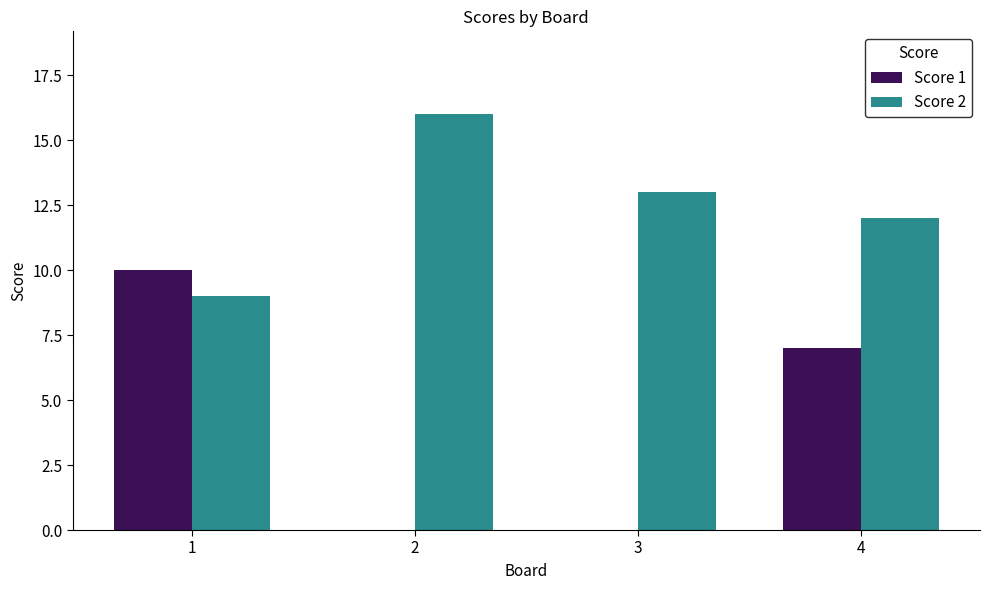

What is the highest value of the Score 2 series?

16